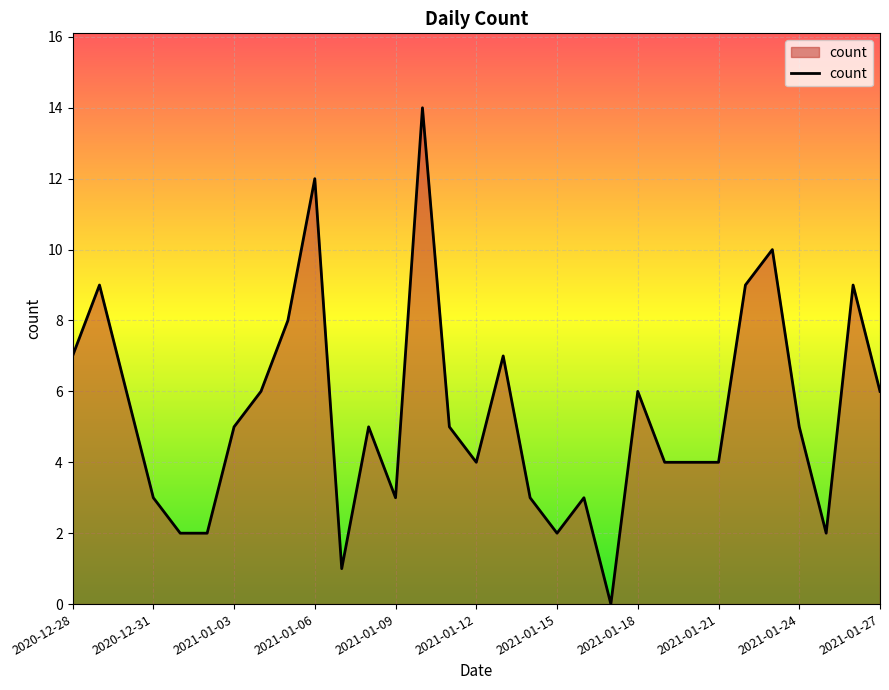

What is the greatest value displayed?

14